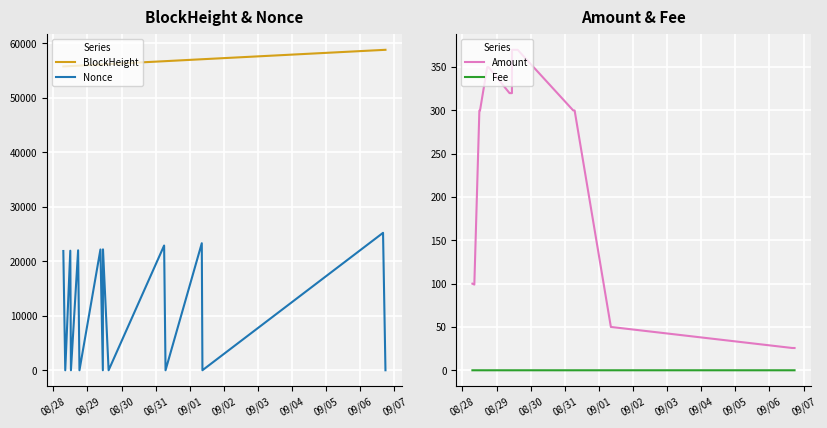

True or false: Nonce and BlockHeight intersect in this chart.

False